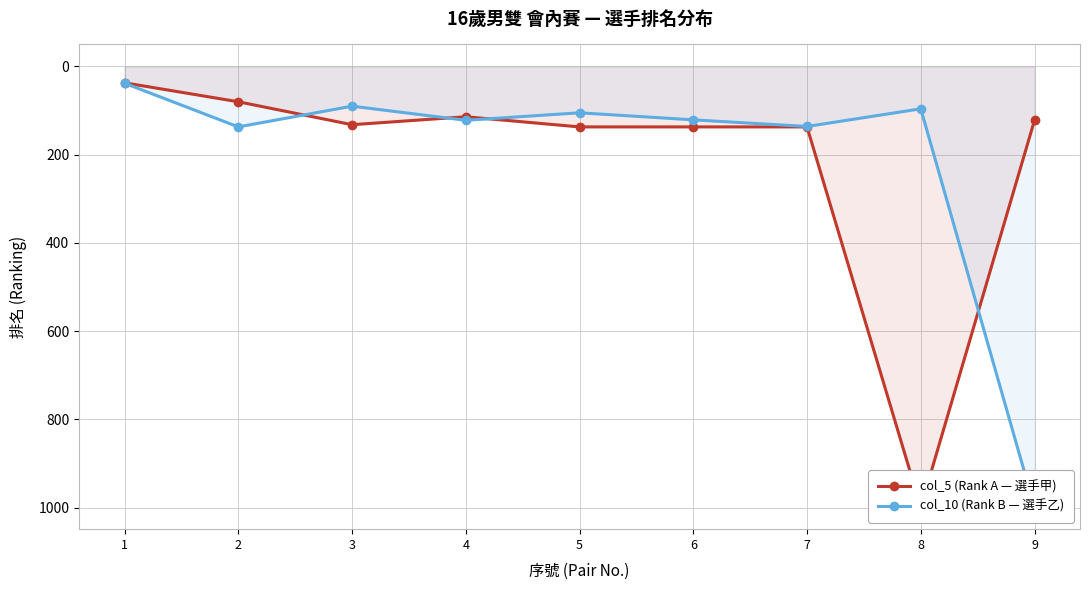

Reading left to right, what are all the values shown in this chart?

col_5 (Rank A — 選手甲): 37	80	132	114	137	137	137	999	122
col_10 (Rank B — 選手乙): 38	137	90	122	105	121	136	96	999